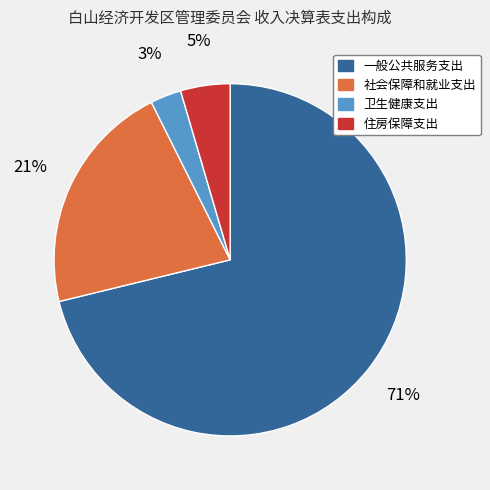

To the nearest percent, what is the average slice percentage?

25%